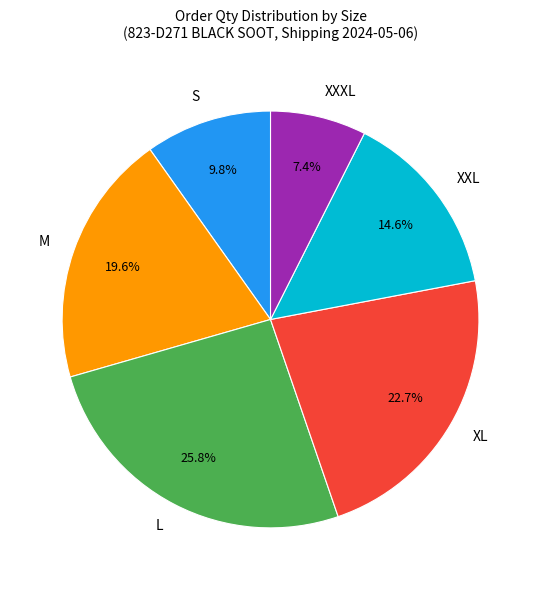

Approximately how many times larger is the value at XL compared to XXL?

1.6